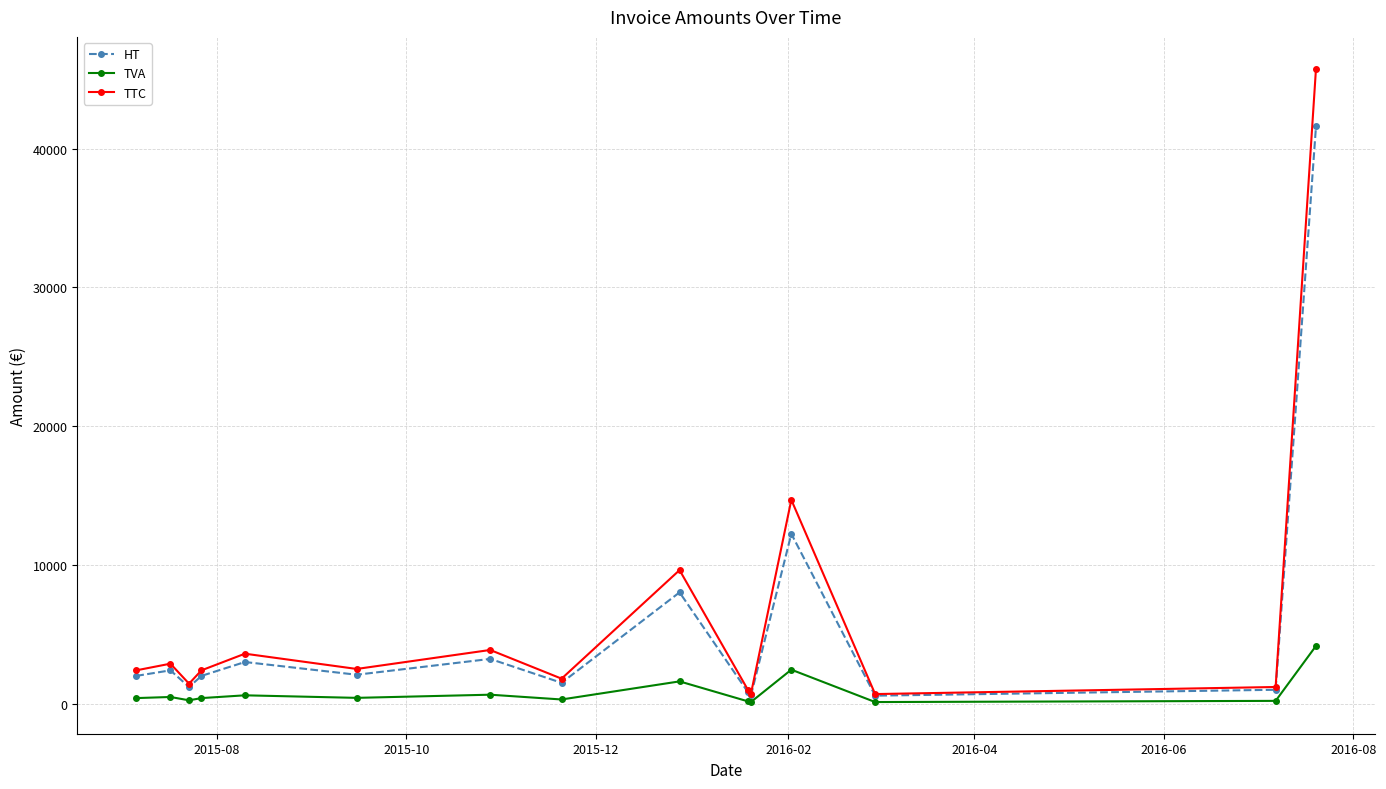

List the series in order of their peak value, highest first.

TTC, HT, TVA